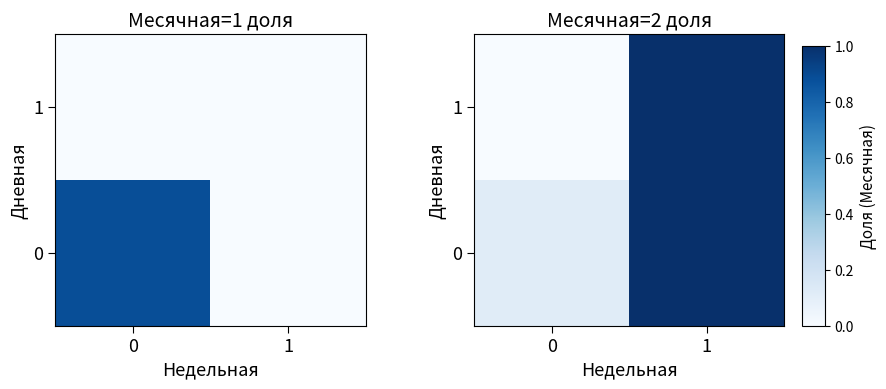

At 1, list the series in order from largest to smallest.

0, 1